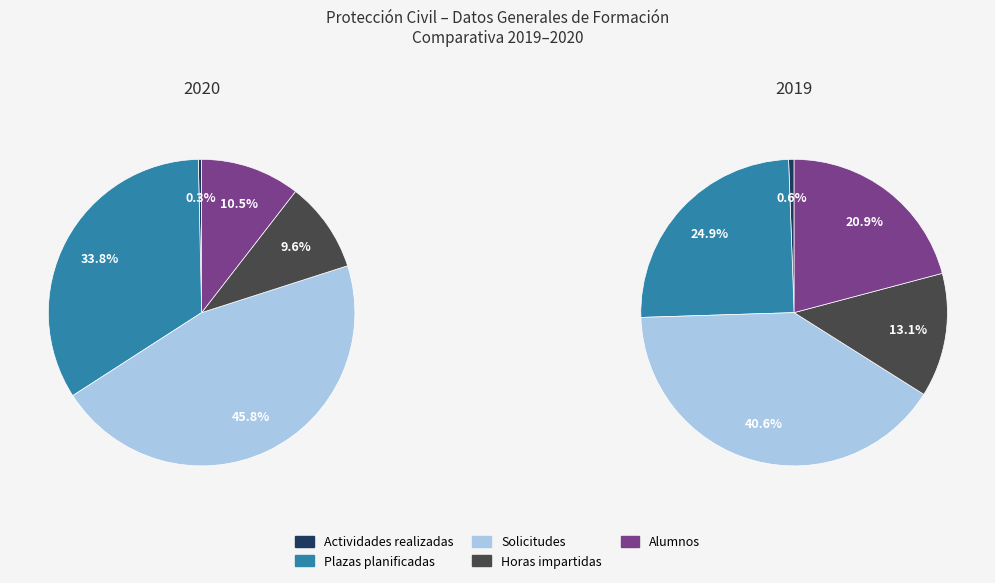

To the nearest percent, what is the difference between the Plazas planificadas and Horas impartidas slice percentages?

12%